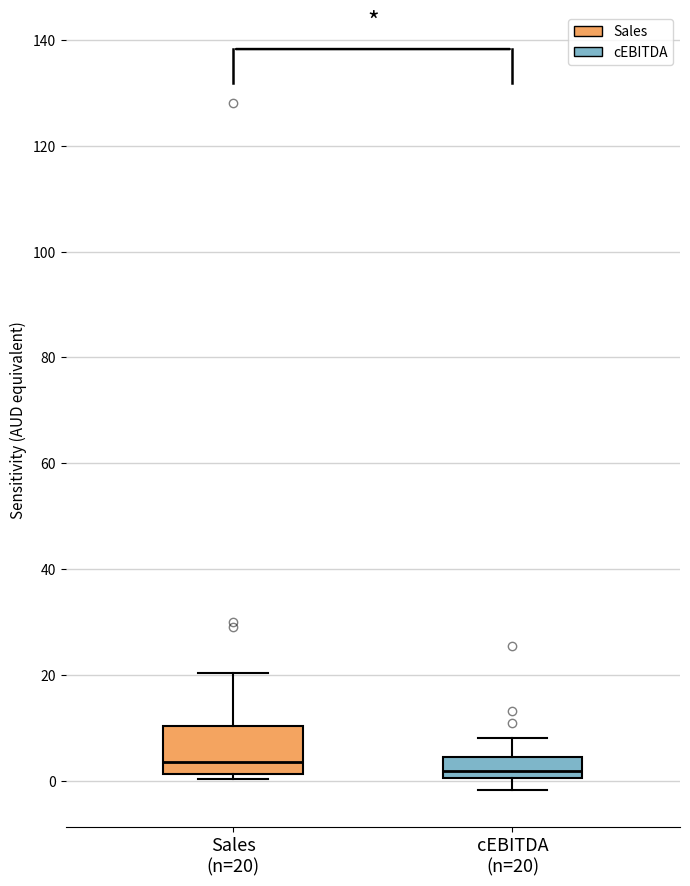

Reading left to right, transcribe this box plot: for each box, give where its median line is, the range the box spans, and where its two whiskers end, as read against the y-axis. The values are not printed on the chart, so give them approximately, as read against the axis.

Sales (n=20): median 4, box 2 to 10, whiskers 0 to 20
cEBITDA (n=20): median 2, box 0 to 4, whiskers -2 to 8